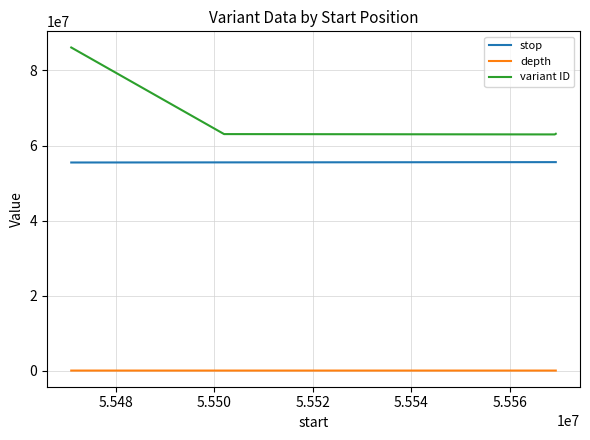

Rank the series by their maximum value, from highest to lowest.

variant ID, stop, depth